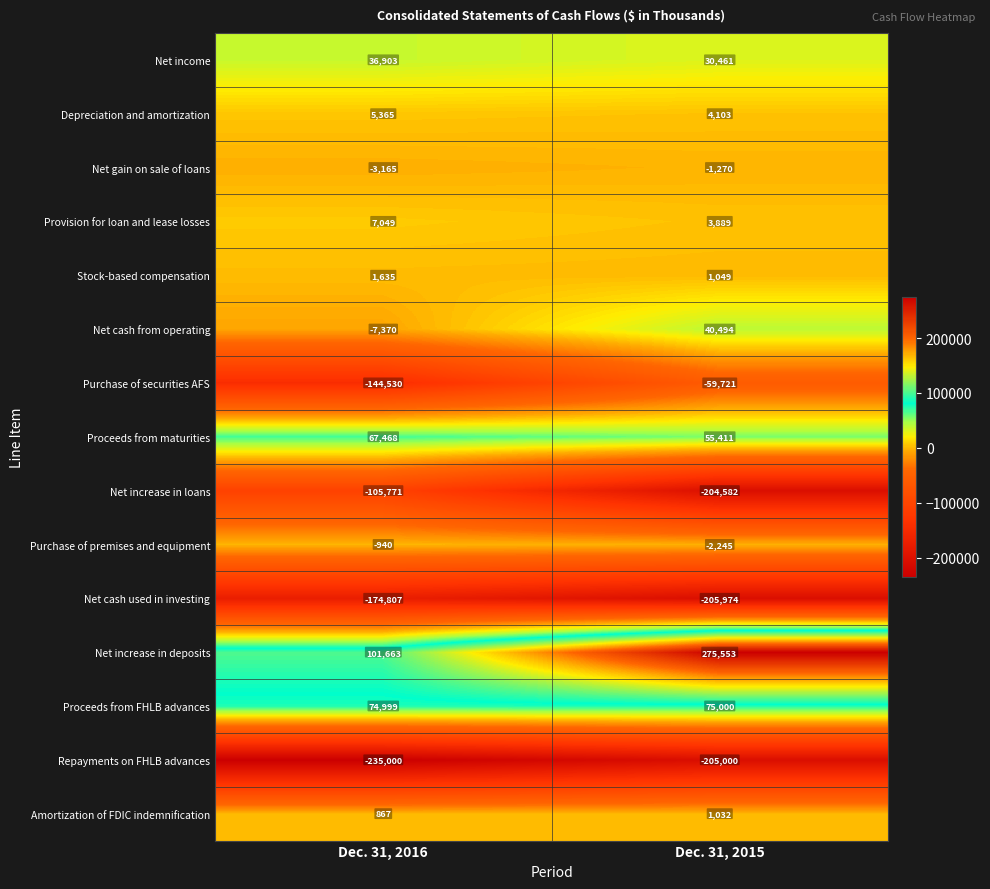

The value of Stock-based compensation at Dec. 31, 2016 is 704. True or false?

False